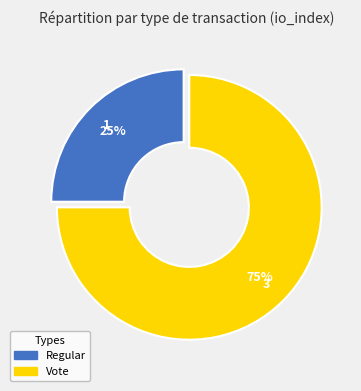

How many slices are in this pie chart?

2